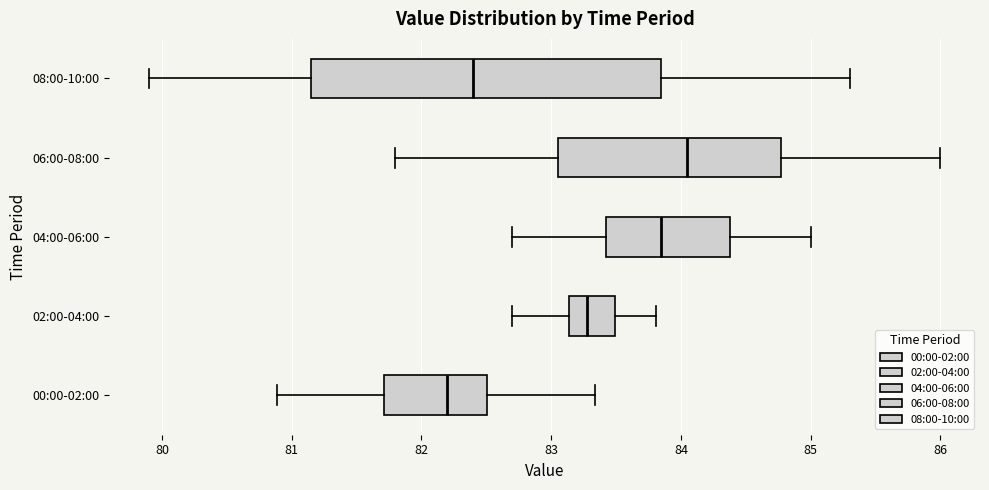

Where does the left whisker of the box for 04:00-06:00 end on the x-axis? The values are not printed on the chart, so give them approximately, as read against the axis.

82.7